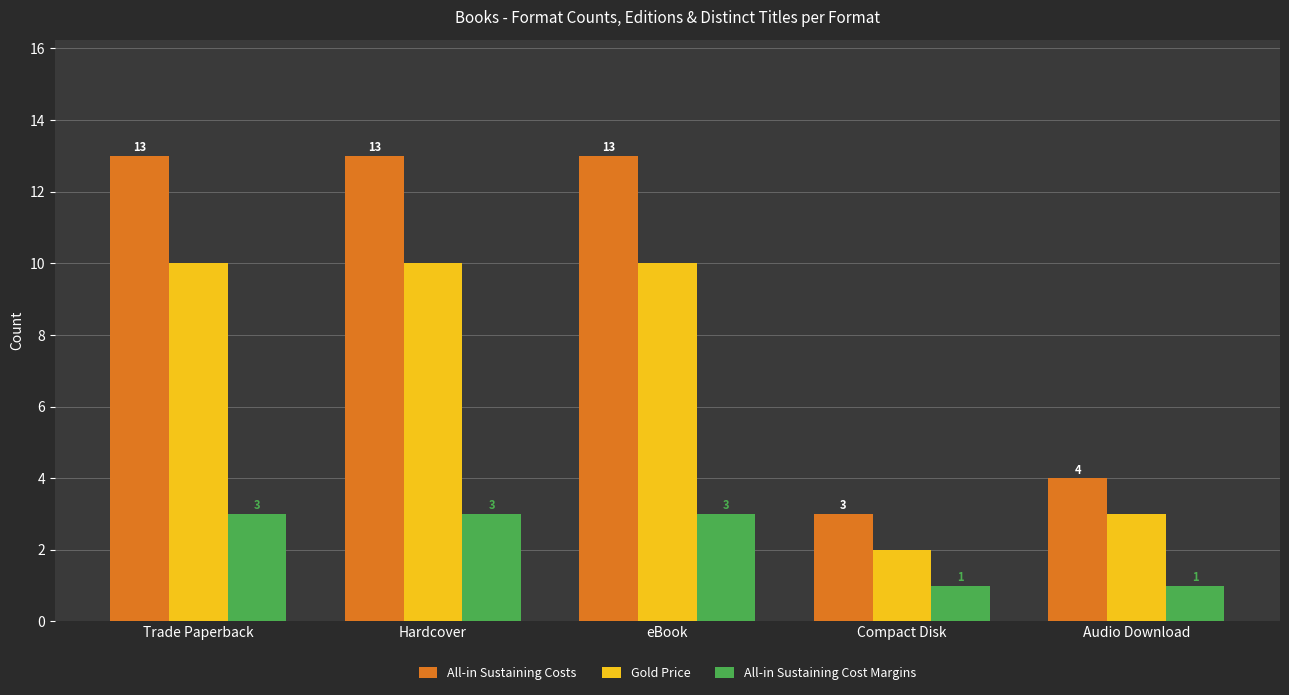

What is the total value across all series at Audio Download?

8